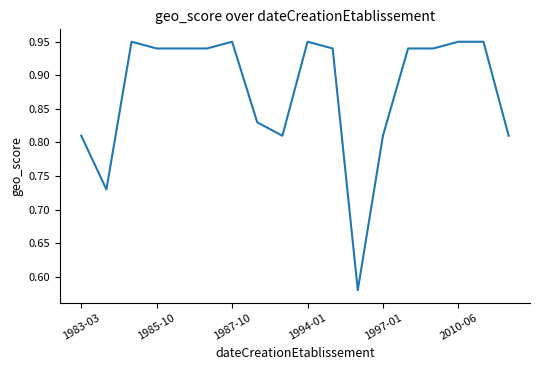

What is the difference between the maximum and minimum values?

0.4